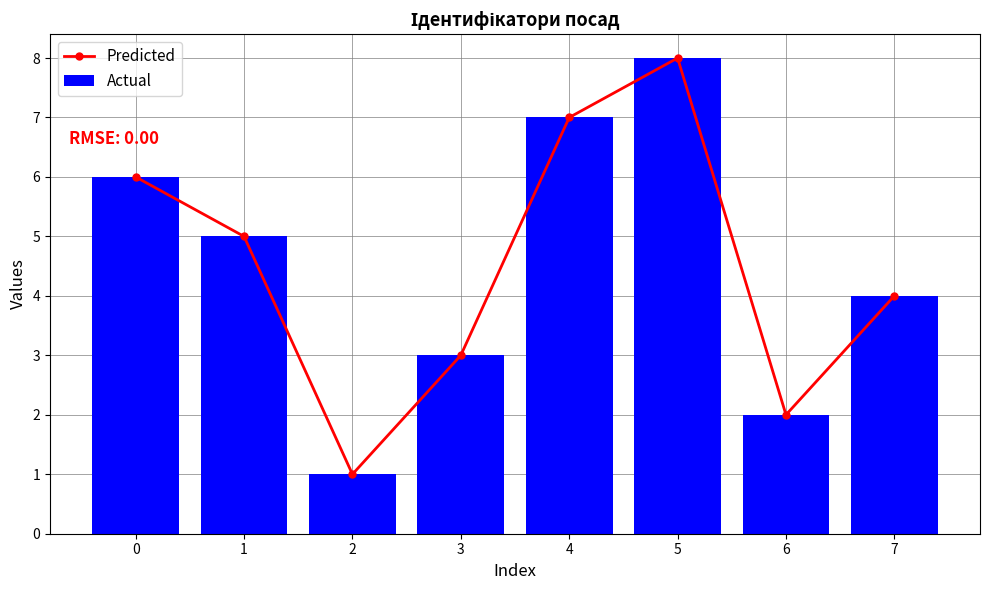

What is the value of the Actual bar at the 7th from the left?

2